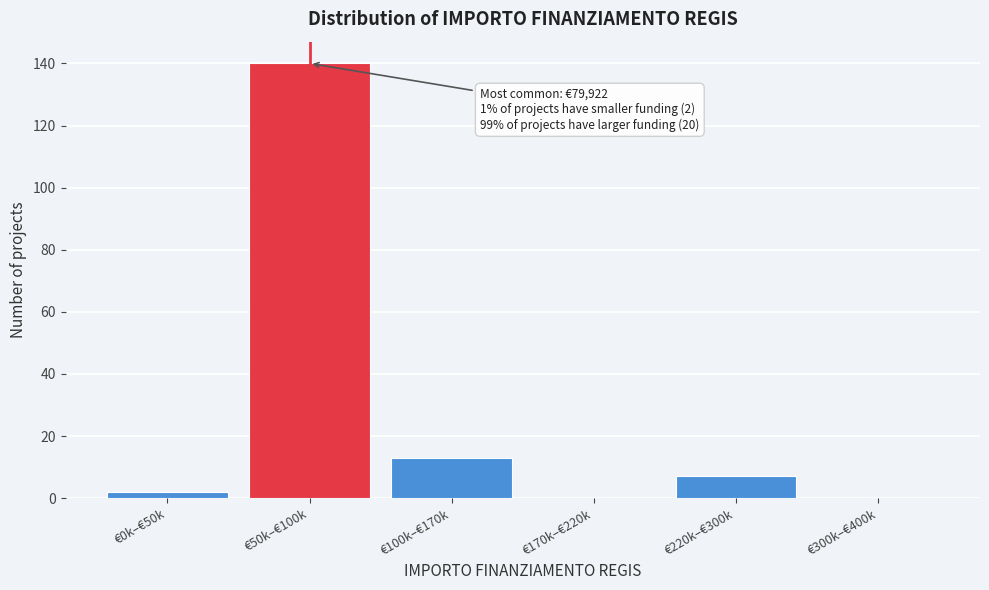

Reading left to right, list all the values displayed in this chart.

€0k–€50k=2	€50k–€100k=140	€100k–€170k=13	€170k–€220k=0	€220k–€300k=7	€300k–€400k=0